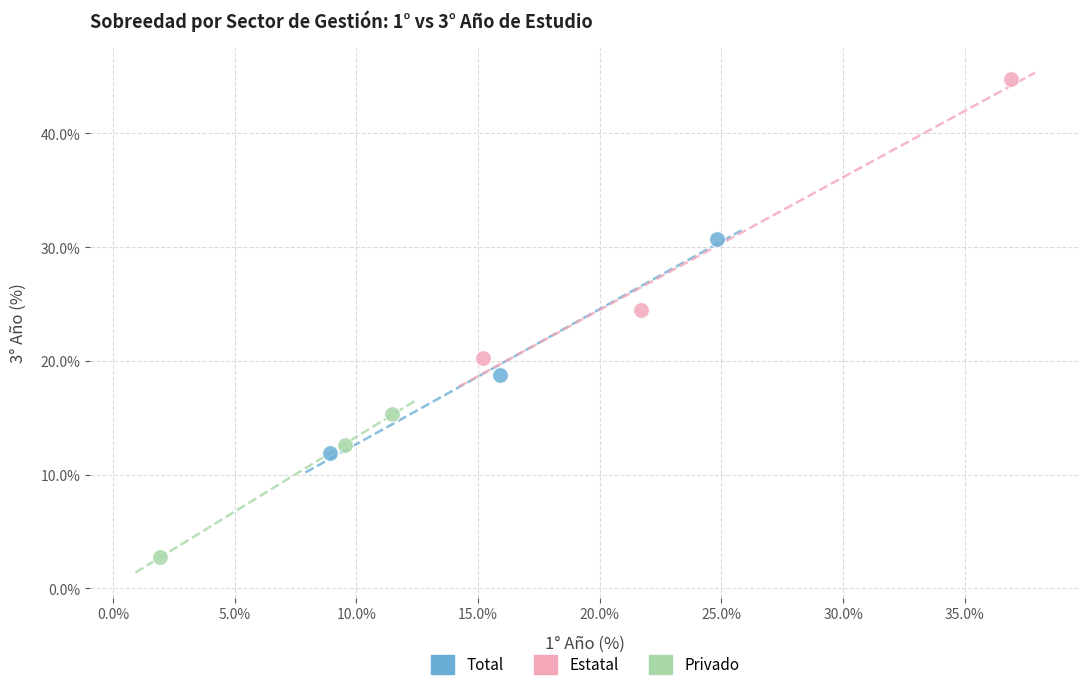

Which series reaches the minimum Y coordinate?

Privado